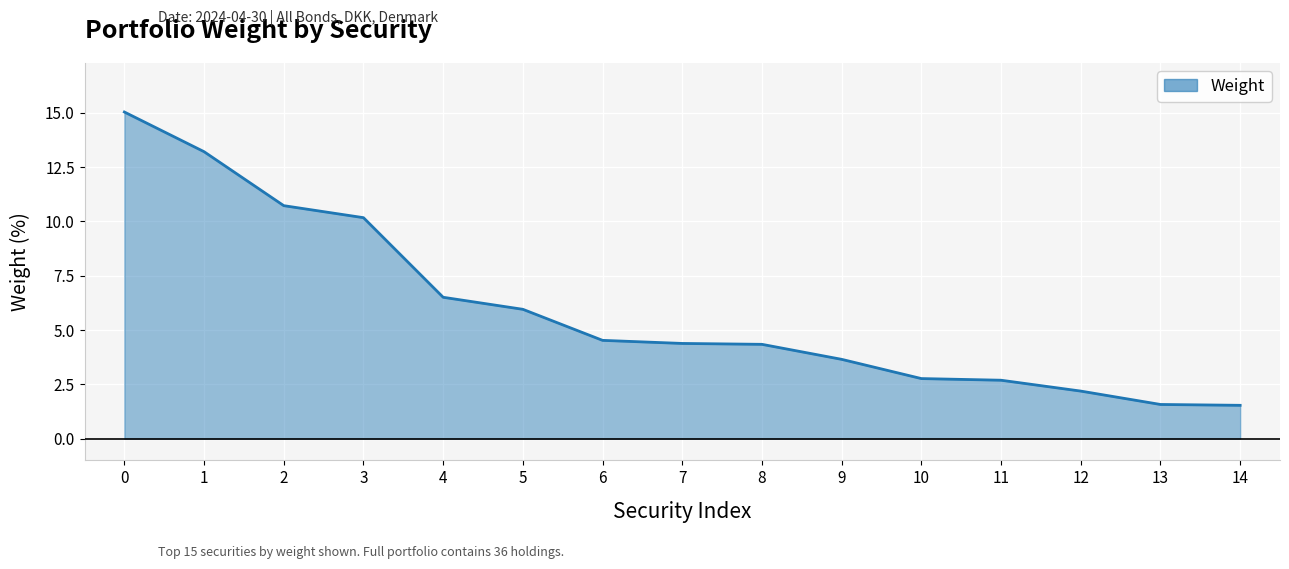

The value at 7 is 4.4. True or false?

True